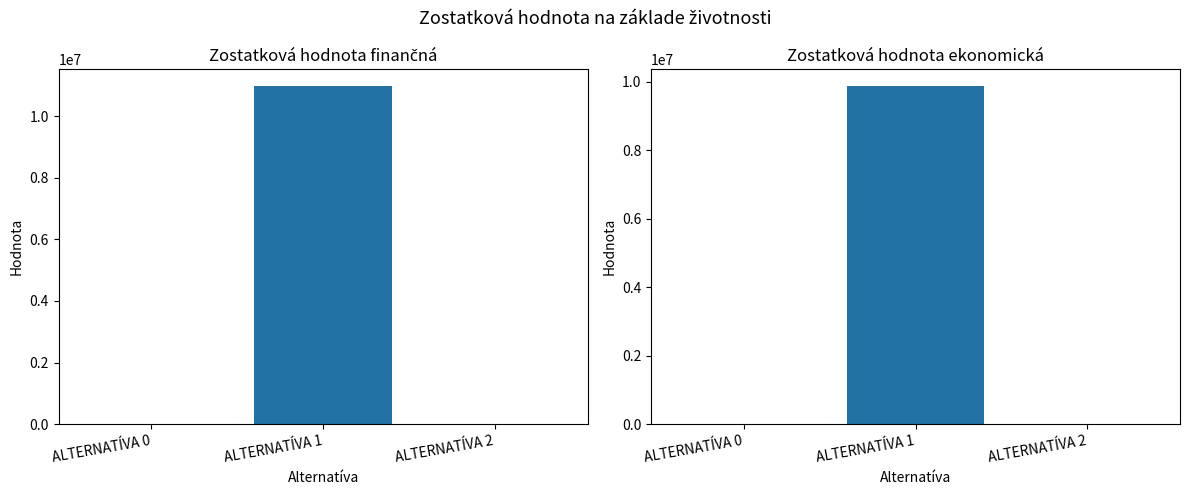

Rank the series at ALTERNATÍVA 2 from highest to lowest value.

Zostatková hodnota finančná, Zostatková hodnota ekonomická